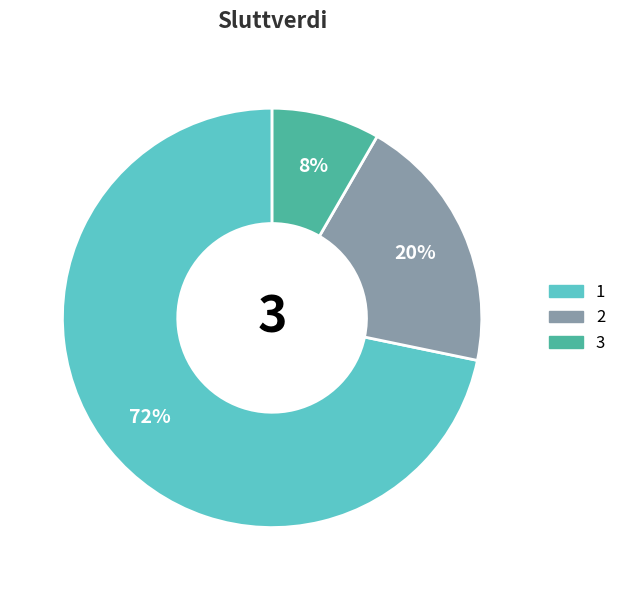

What percentage is the 3 slice, to the nearest percent?

8%